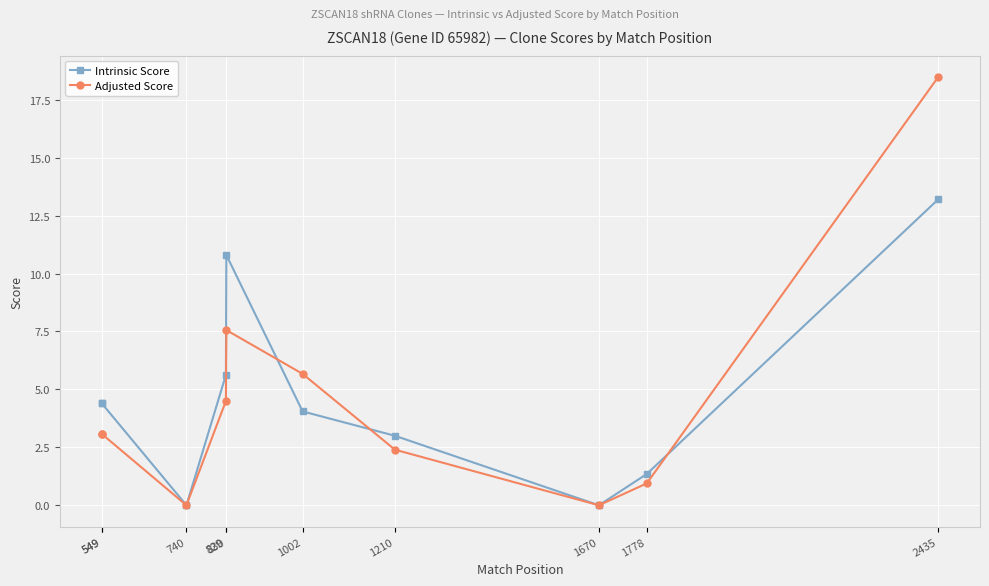

Is the value of Intrinsic Score at 1670 greater than the value of Adjusted Score at 1002?

No